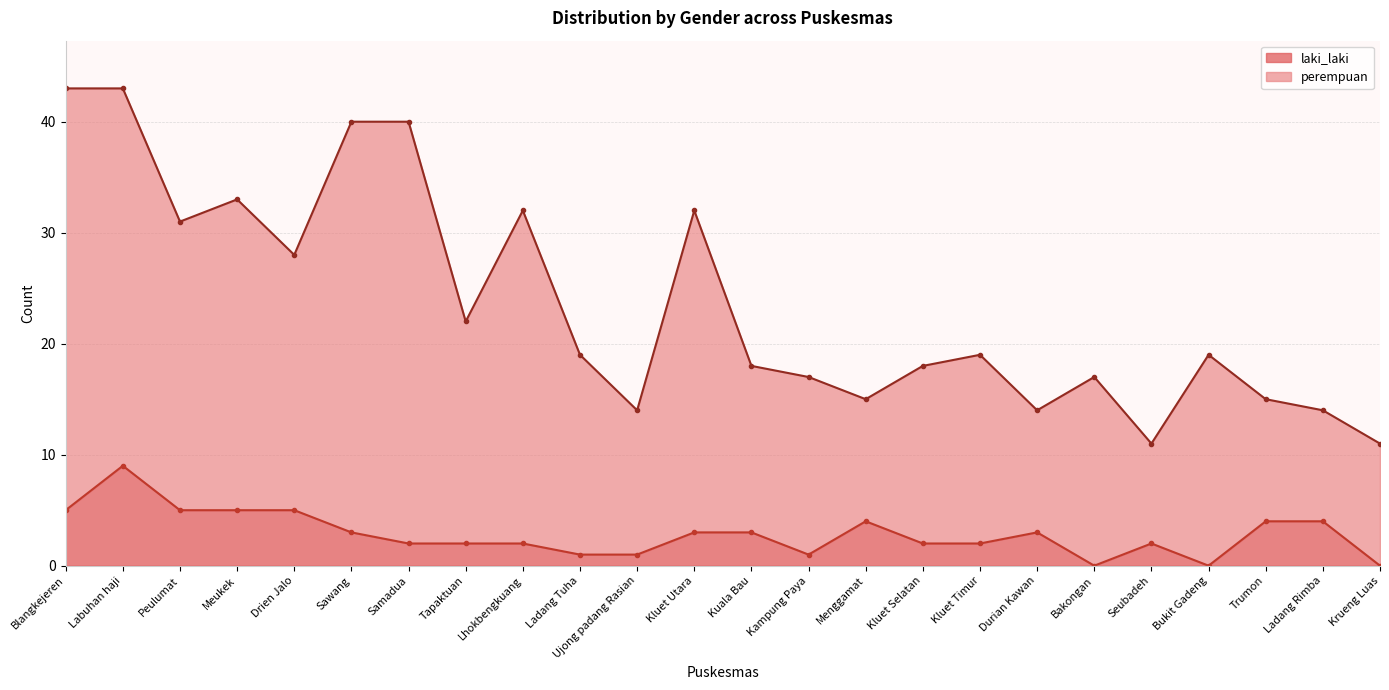

How many series are shown in this chart?

2